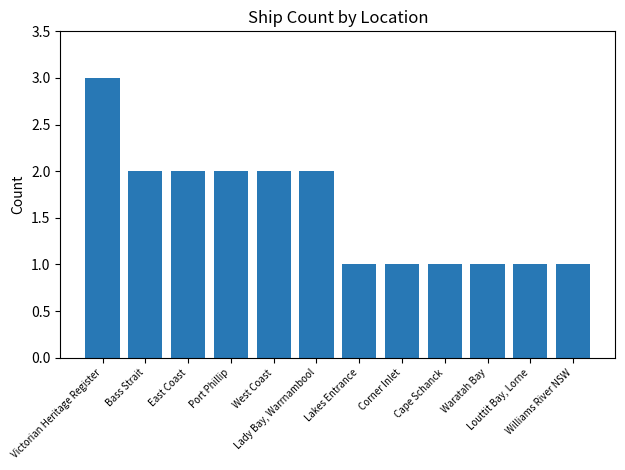

What is the difference between the values at Lakes Entrance and Victorian Heritage Register?

2